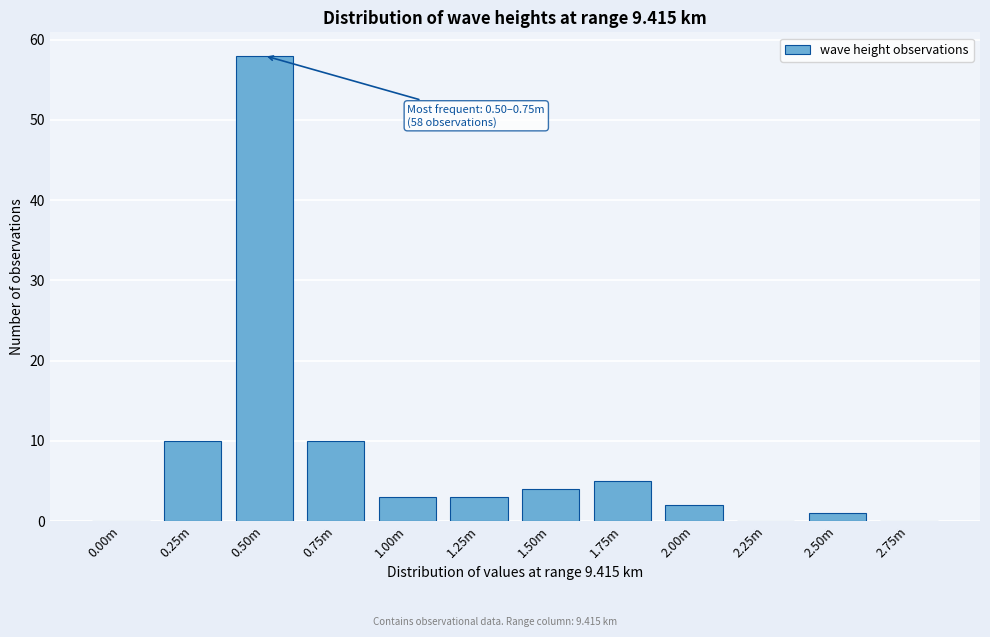

Reading left to right, what are all the values shown in this chart?

0.00m=0	0.25m=10	0.50m=58	0.75m=10	1.00m=3	1.25m=3	1.50m=4	1.75m=5	2.00m=2	2.25m=0	2.50m=1	2.75m=0